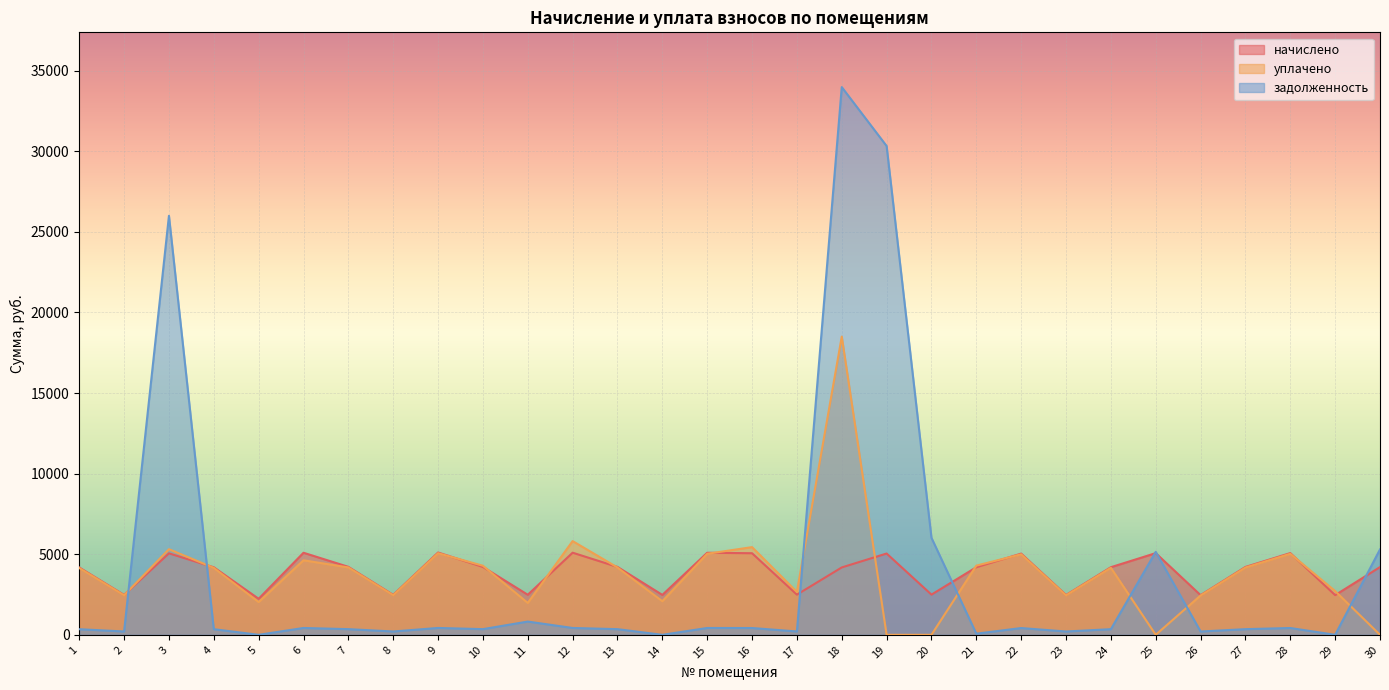

Where is the first local maximum for начислено?

3